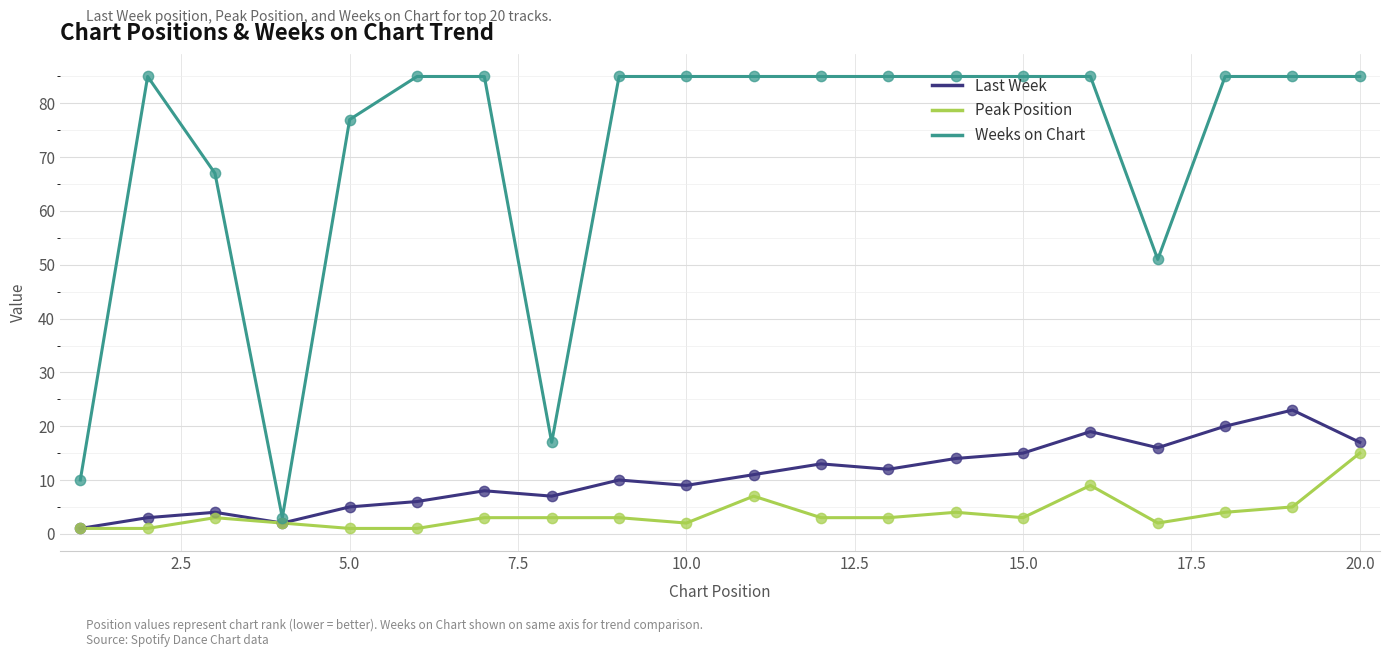

Which series has the widest spread of values?

Weeks on Chart